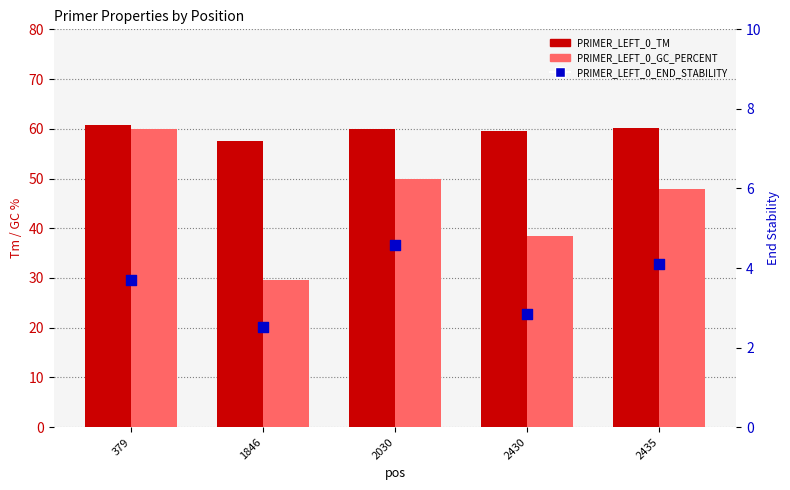

Which series has the largest total across all categories?

PRIMER_LEFT_0_TM